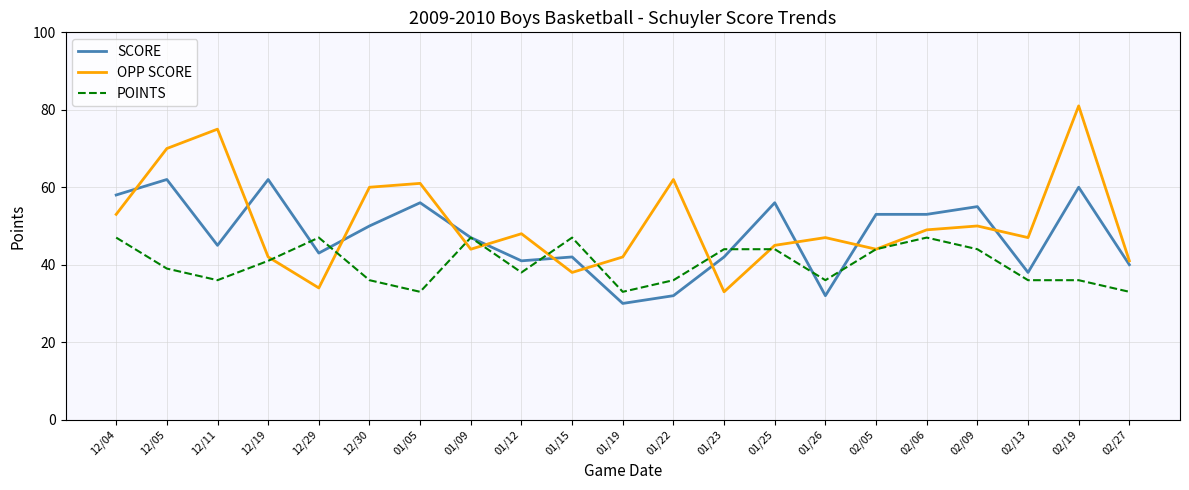

Is it true that POINTS equals 61 at 12/29?

False